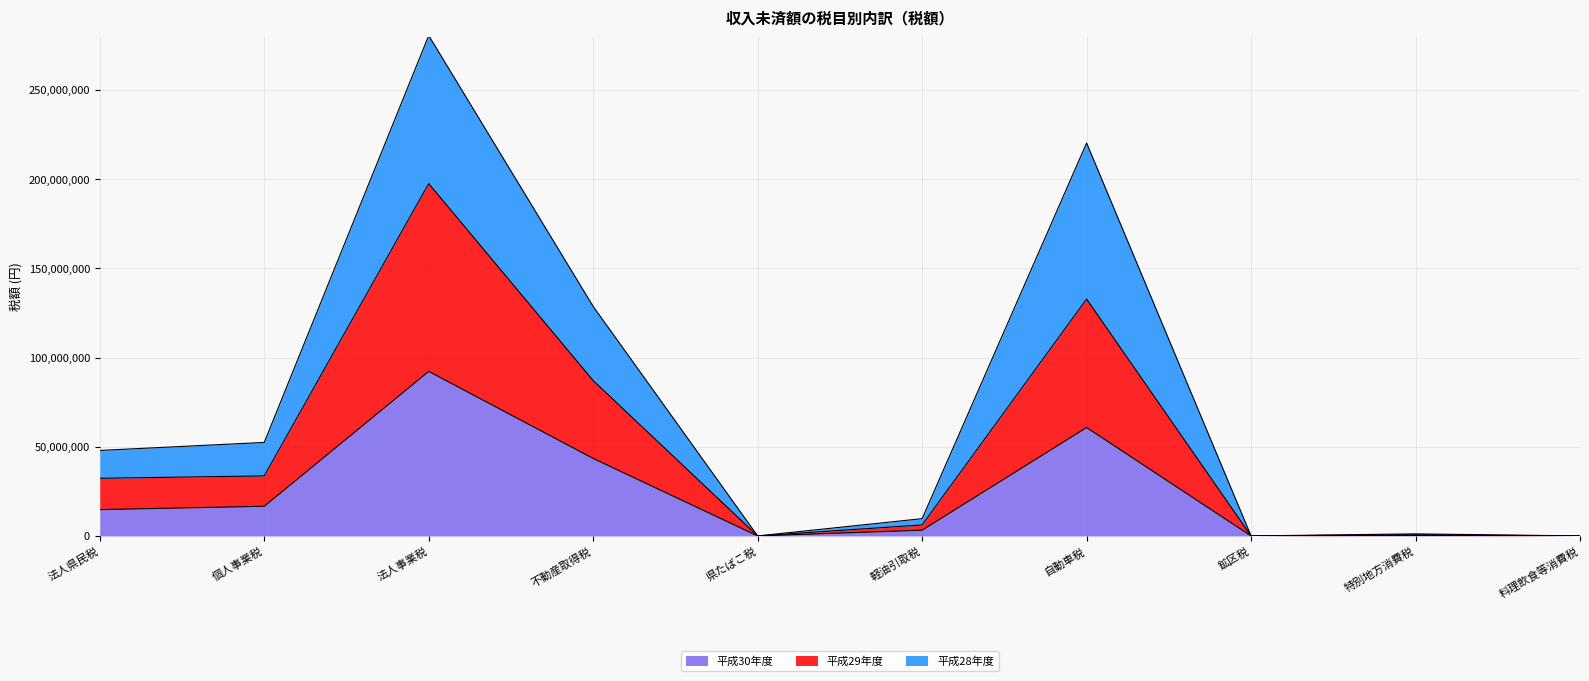

What are all the series names shown in the legend?

平成30年度, 平成29年度, 平成28年度